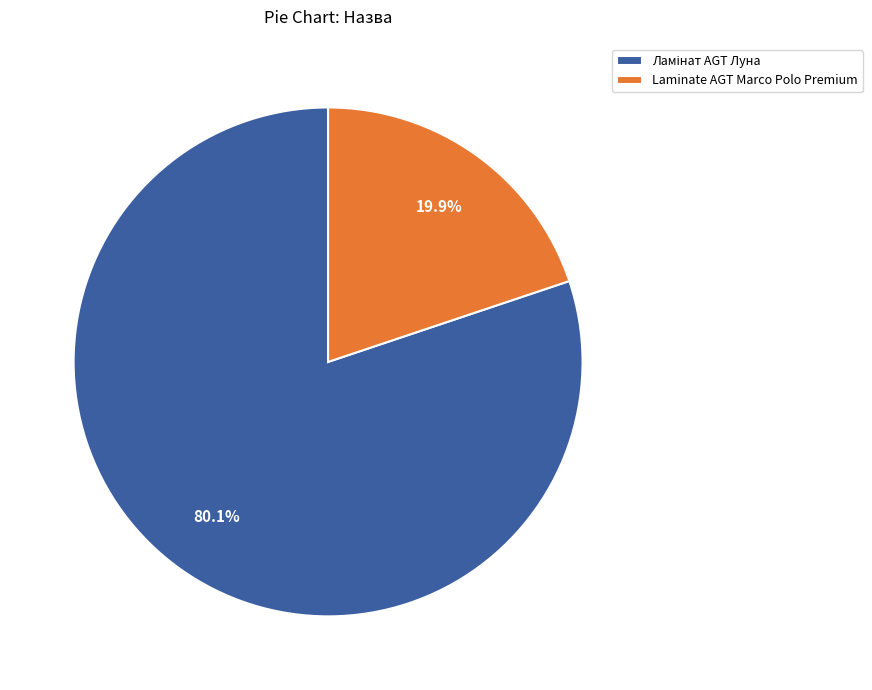

To the nearest percent, what is the difference between the largest and smallest slice percentages?

60%